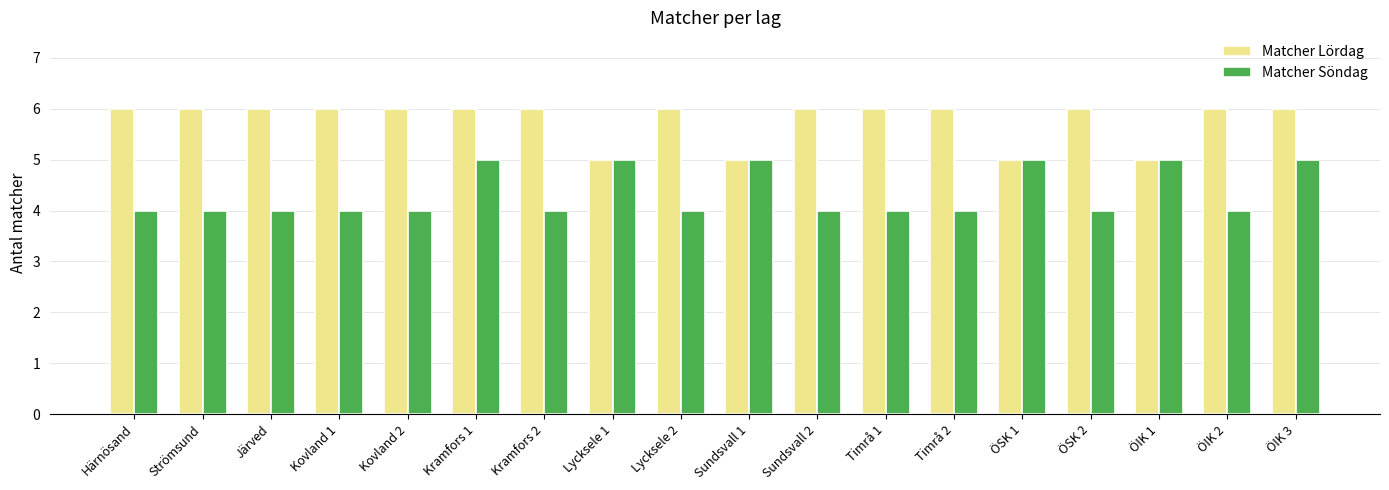

What is the minimum value shown in the chart?

4